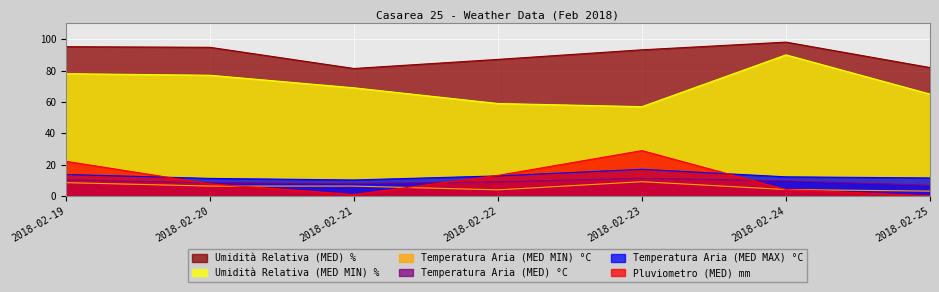

Reading left to right, list all the values displayed in this chart.

Pluviometro (MED) mm: 22.2	7.8	1.0	13.2	29.0	4.2	0.2
Temperatura Aria (MED MAX) °C: 13.8	11.3	10.3	12.9	17.1	12.3	11.6
Temperatura Aria (MED) °C: 10.4	8.5	8.0	9.1	11.4	9.7	6.9
Temperatura Aria (MED MIN) °C: 8.6	6.4	6.4	4.0	9.2	4.2	3.2
Umidità Relativa (MED MIN) %: 78.0	77.0	69.0	59.0	57.0	90.0	65.0
Umidità Relativa (MED) %: 95.2	94.8	81.3	87.1	93.2	98.1	81.9